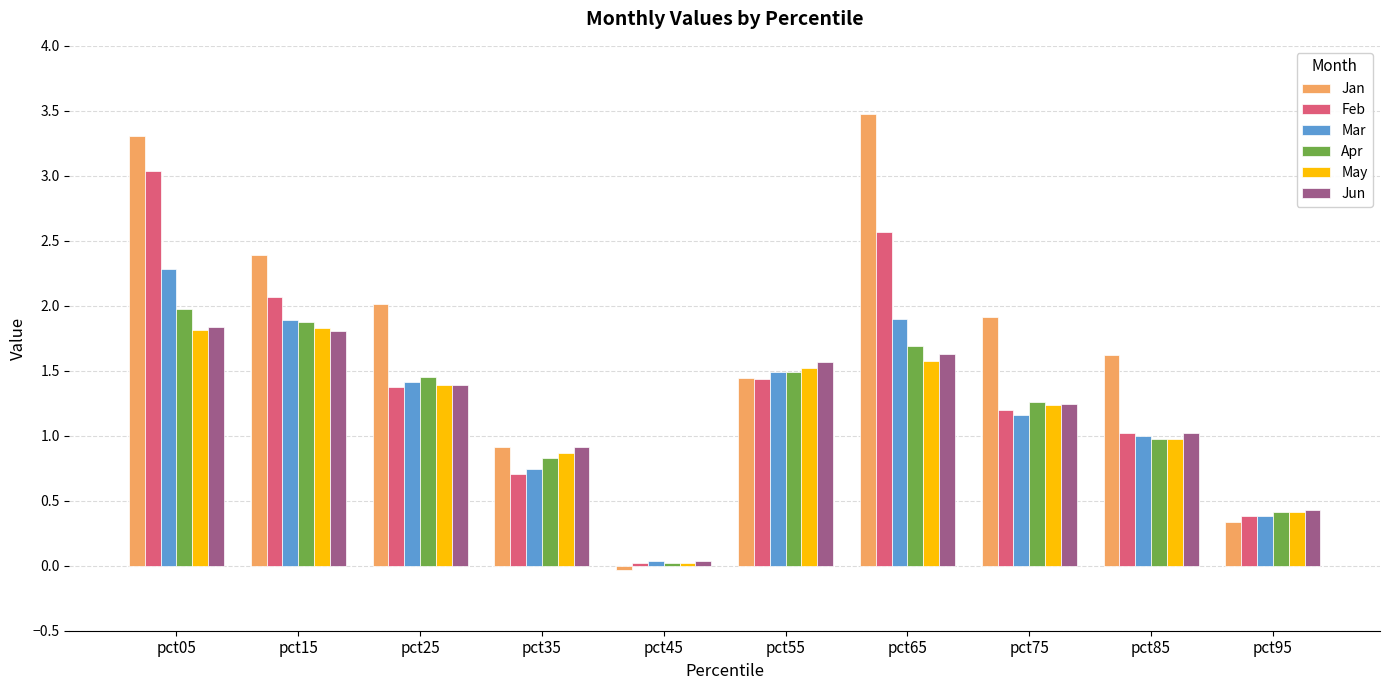

The Jan series shows 0.9 at pct35. True or false?

True